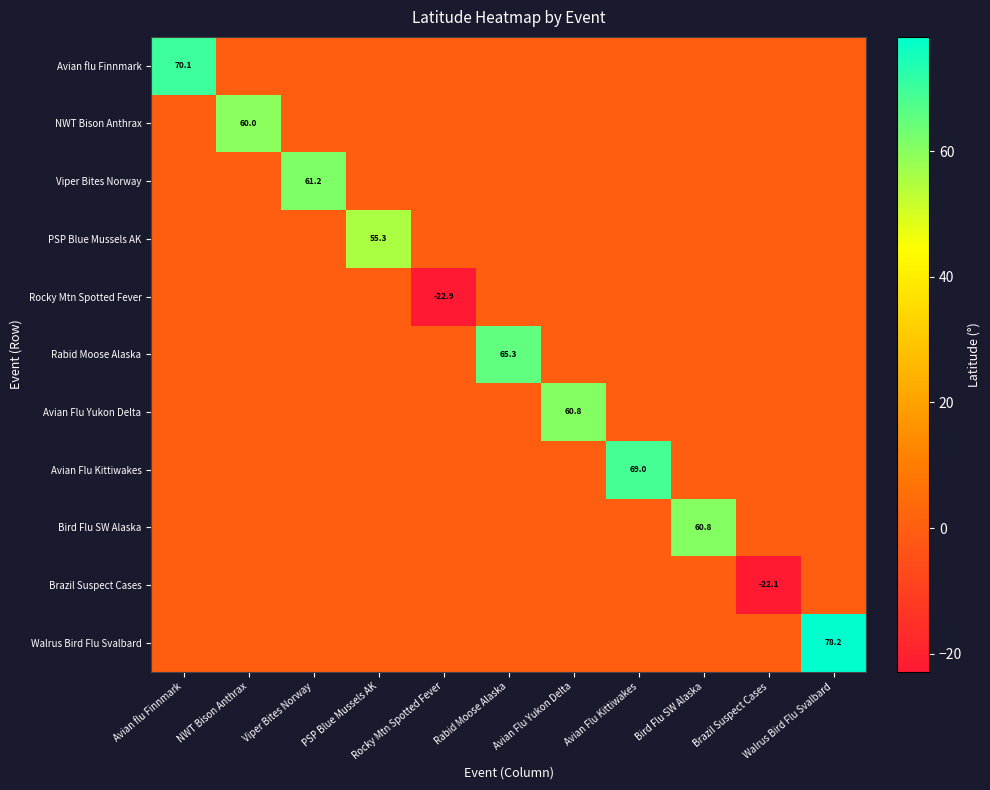

What is the difference between the maximum and minimum values in the Walrus Bird Flu Svalbard series?

78.2